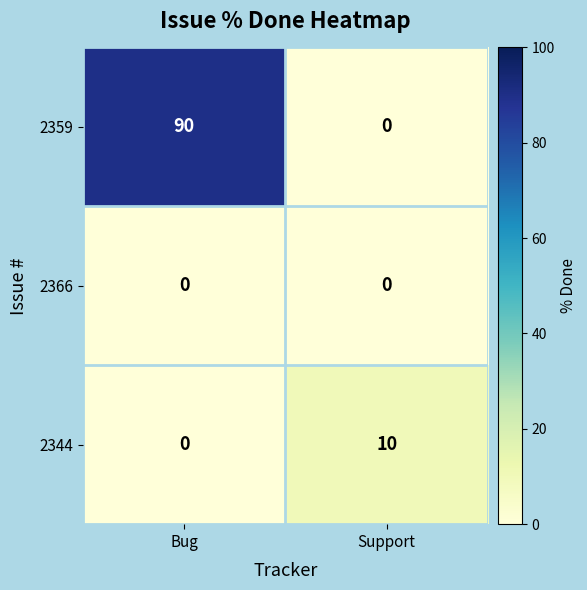

Which series has the widest spread of values?

2359